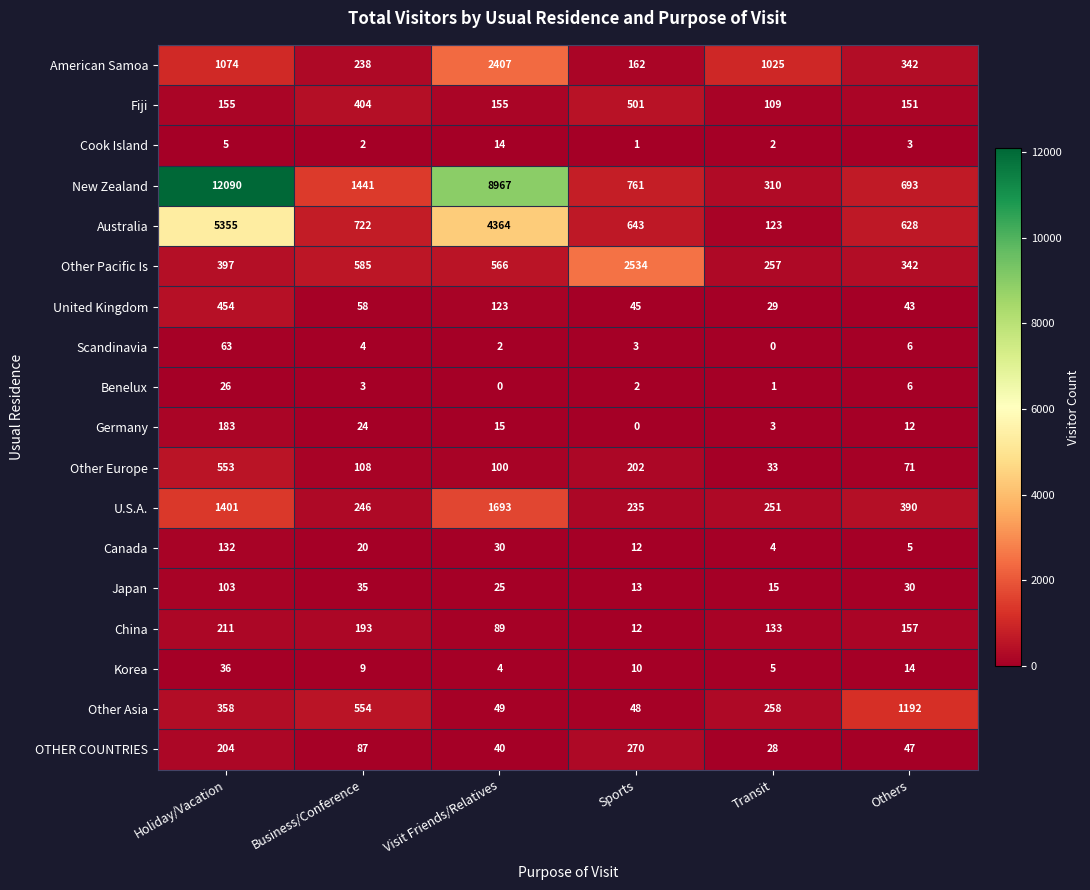

Between Business/Conference and Sports, which series saw the biggest shift?

Other Pacific Is